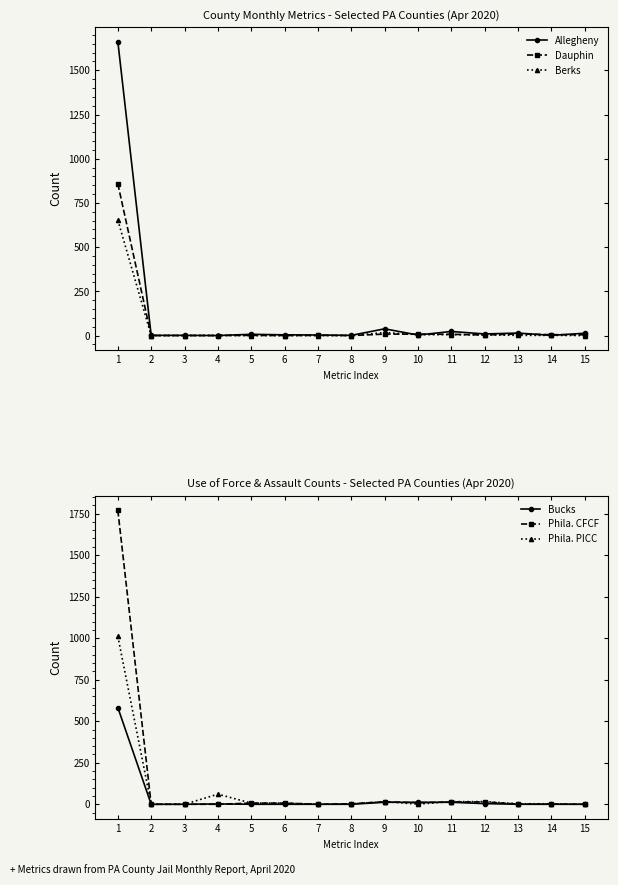

How many data points in Allegheny are above 4?

7